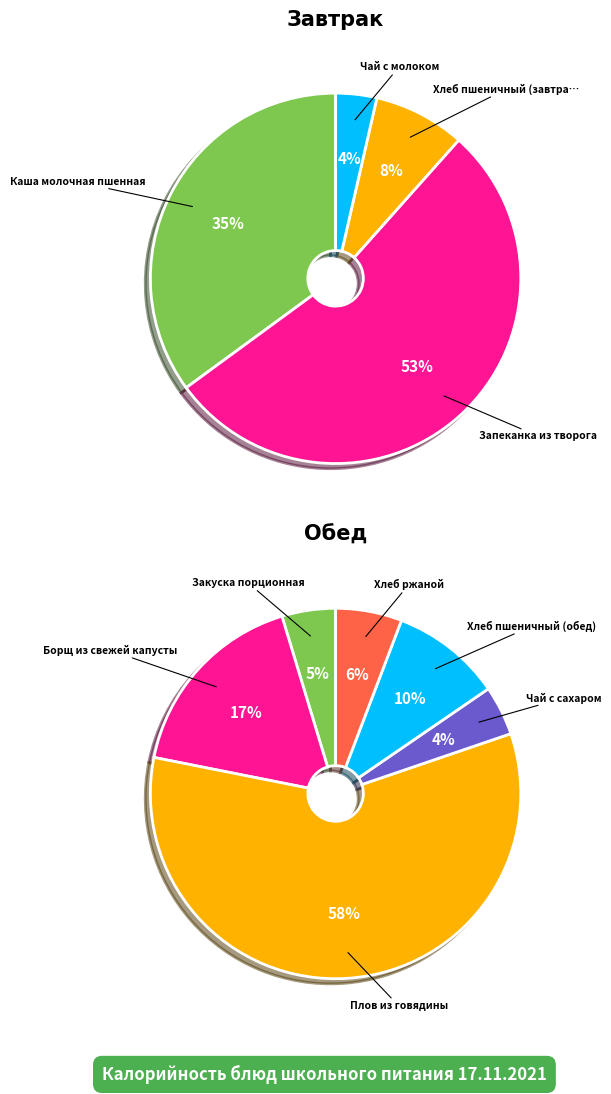

What is the smallest slice in the pie chart?

Чай с молоком